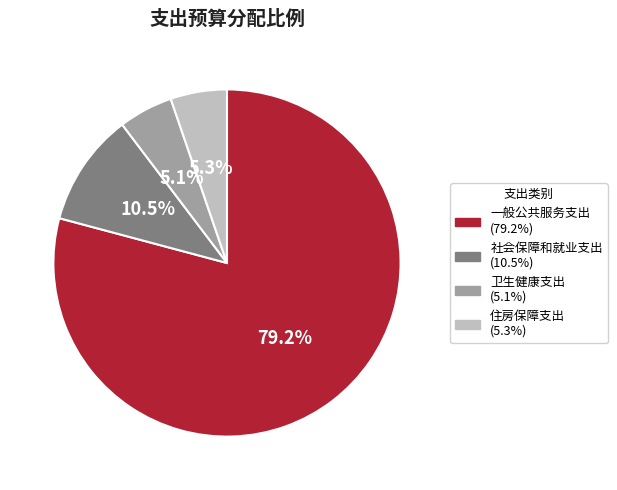

To the nearest percent, what is the difference between the largest and smallest slice percentages?

74%